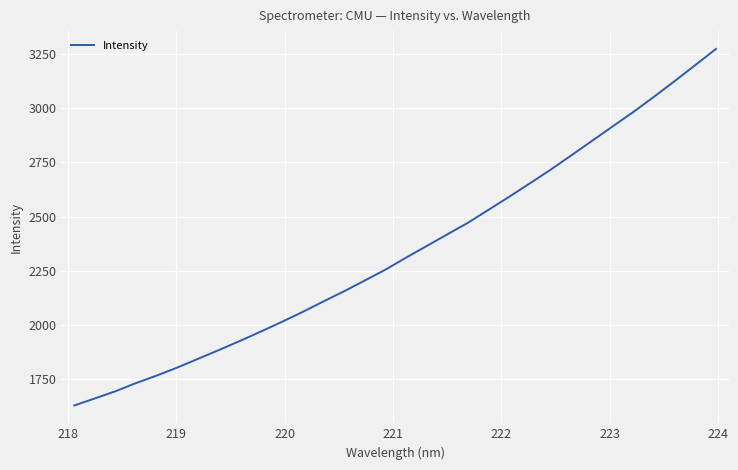

How many lines are shown in the chart?

1